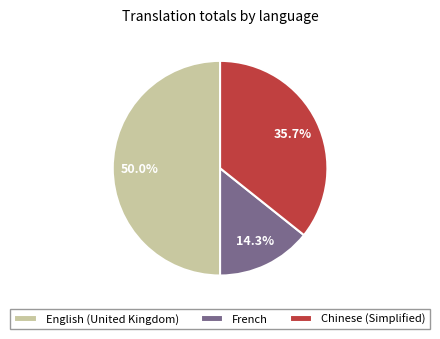

Which slice is the smallest?

French